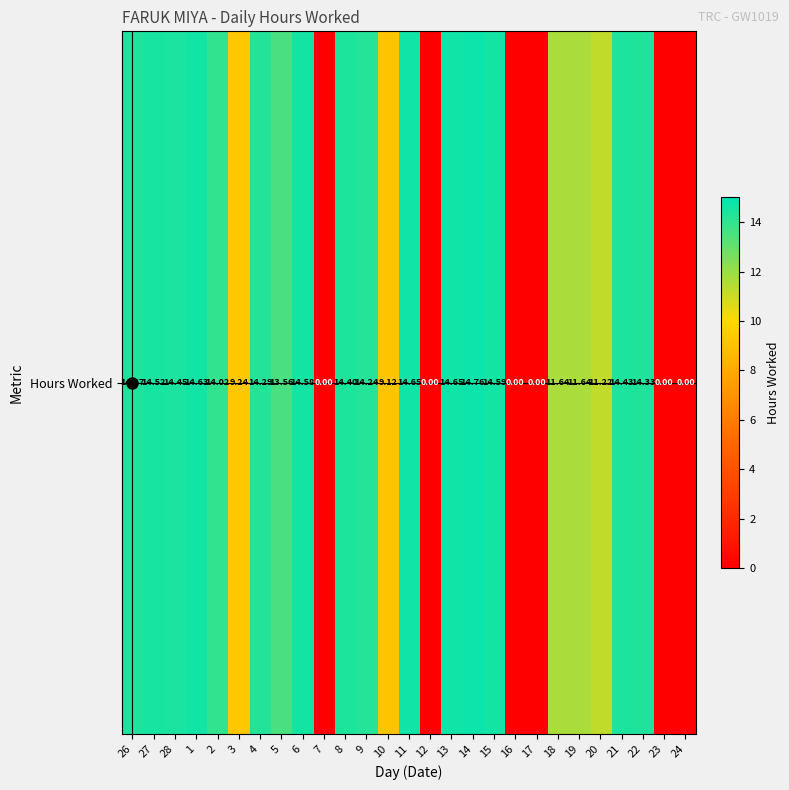

At which label does the data first exceed 14?

26